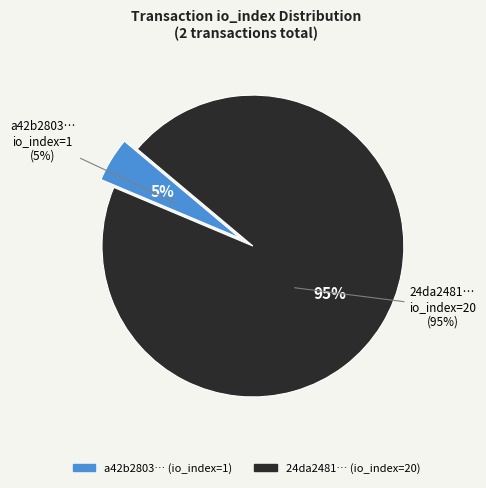

To the nearest percent, what is the difference between the tx io_index=1 and tx io_index=20 slice percentages?

90%